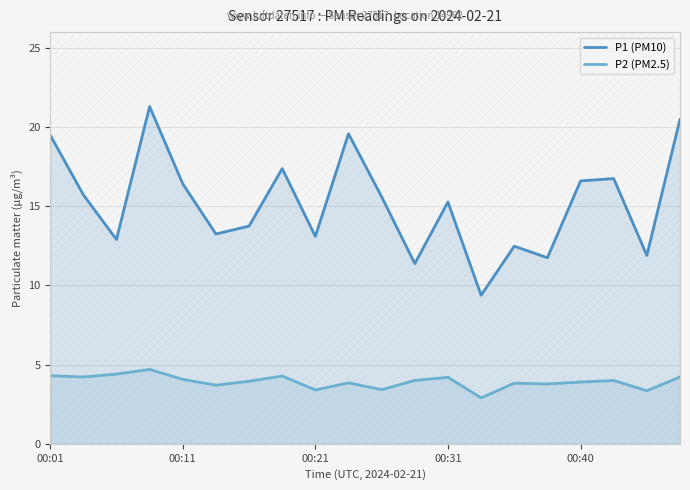

What is the maximum value shown in the chart?

21.3